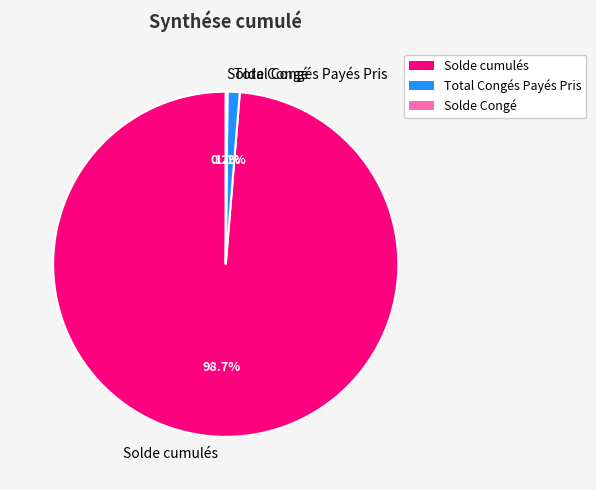

To the nearest percent, what portion does Solde cumulés represent?

99%